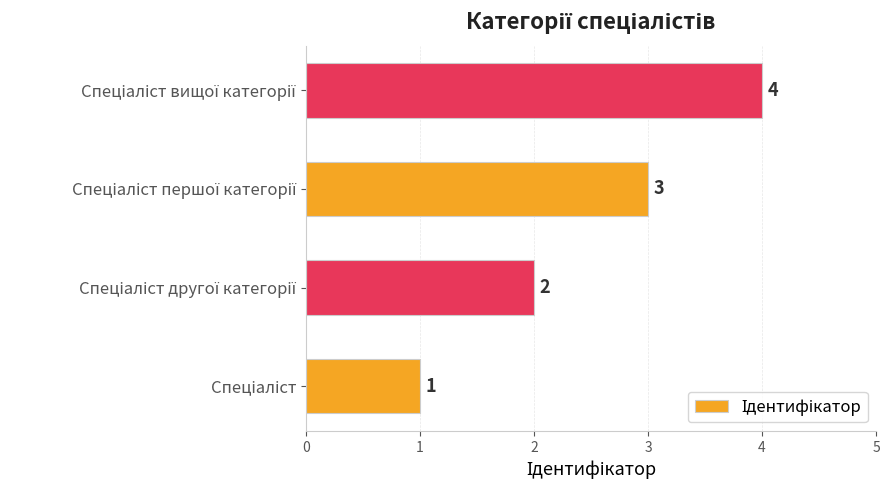

What is the greatest value displayed?

4